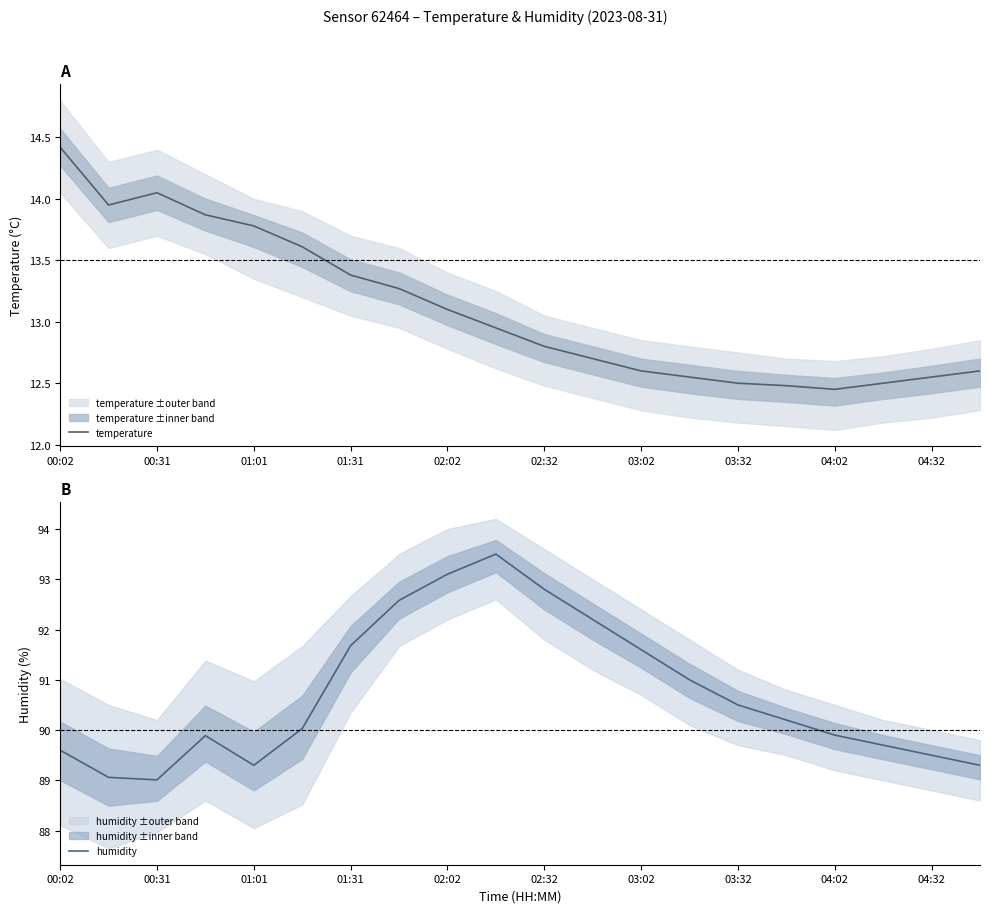

Is it true that temperature equals 8.3 at 01:01?

False